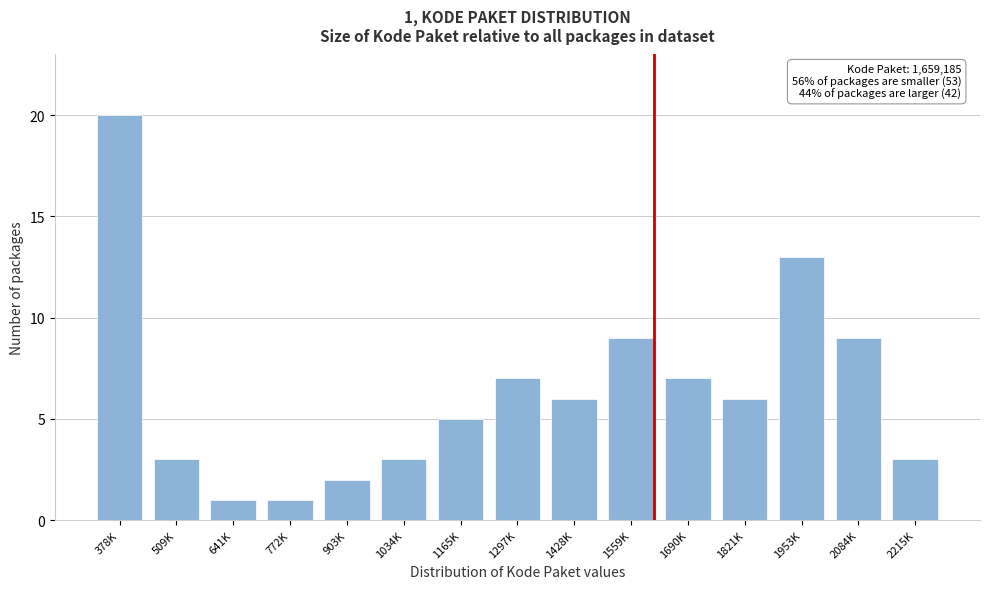

Reading left to right, list all the values displayed in this chart.

378K=20	509K=3	641K=1	772K=1	903K=2	1034K=3	1165K=5	1297K=7	1428K=6	1559K=9	1690K=7	1821K=6	1953K=13	2084K=9	2215K=3